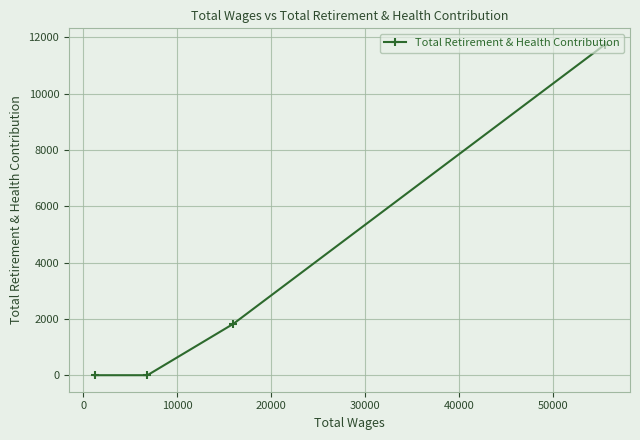

Count the values in the range 0 to 11729.

4